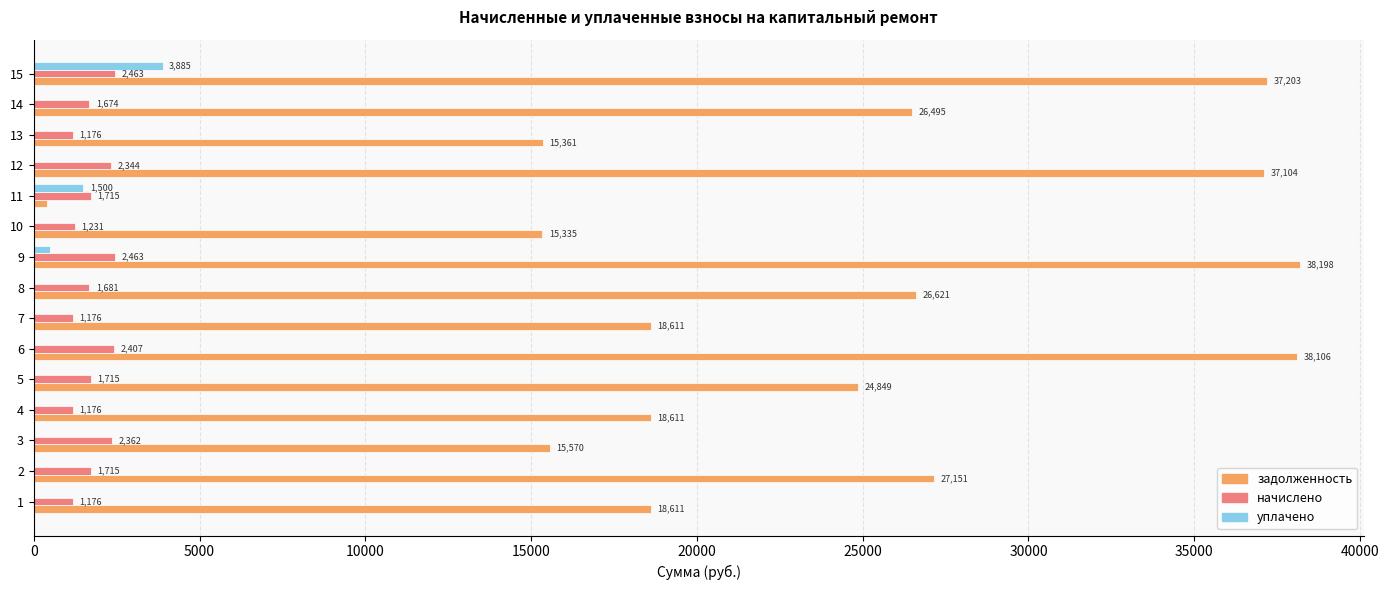

Is the value of начислено at 8 greater than the value of задолженность at 11?

Yes